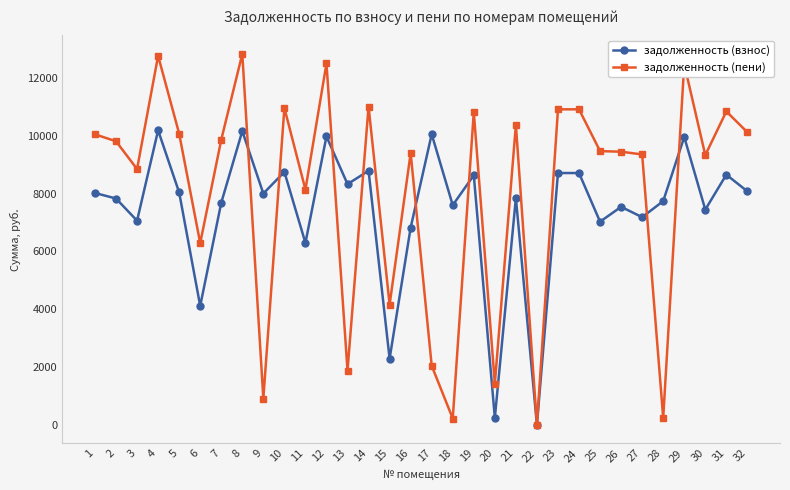

How many interior local valleys does the задолженность (взнос) series have?

12